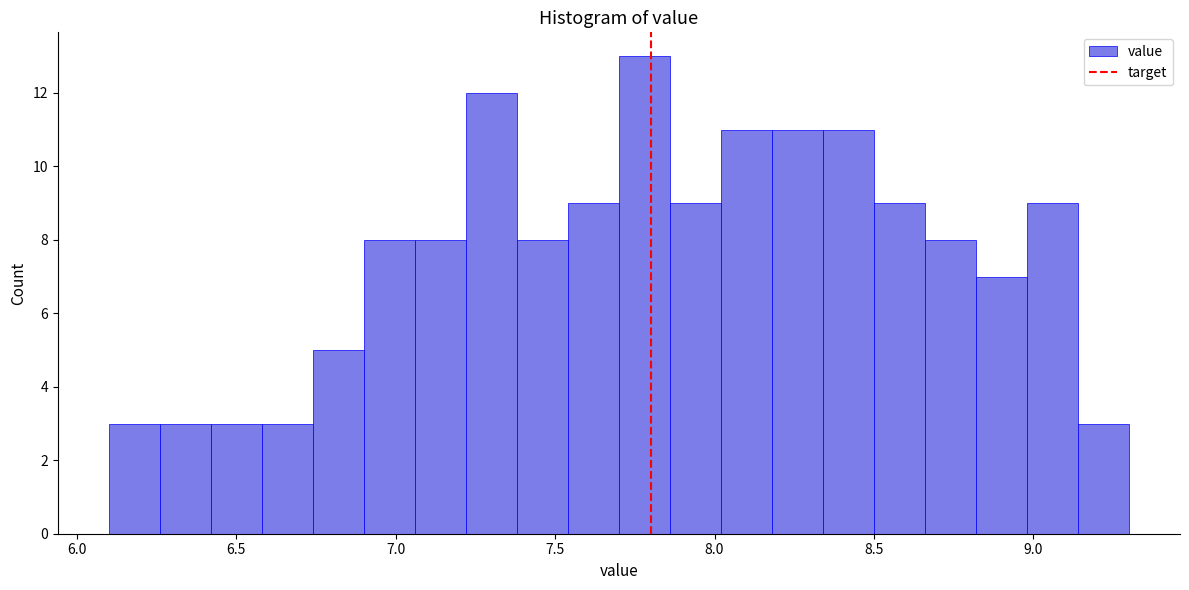

Around what value on the x-axis is the tallest bar? Give the approximate position of its centre, as read against the axis.

7.80